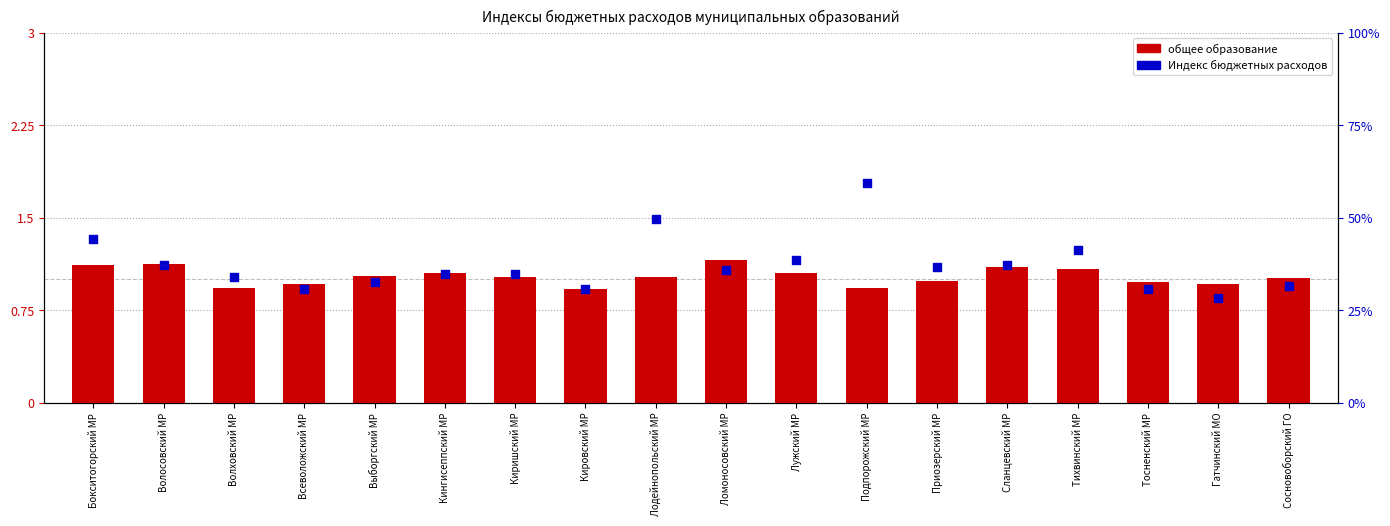

Which series contains the highest Y value?

Индекс бюджетных расходов